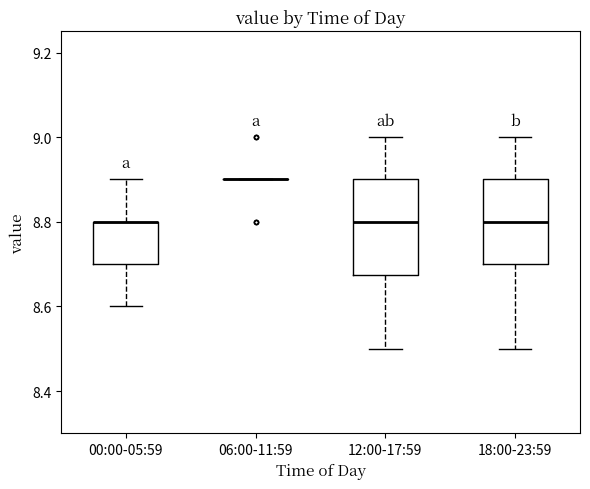

Which box is the tallest, from its lower edge to its upper edge?

12:00-17:59